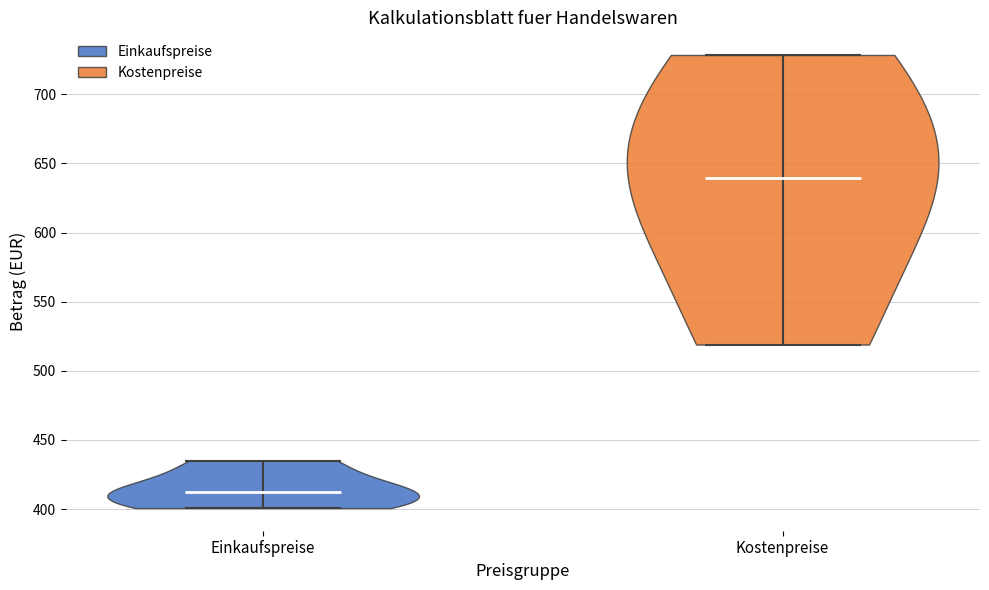

Reading left to right, read every violin against the y-axis: where its median line is, and the lowest and highest points it reaches. The values are not printed on the chart, so give them approximately, as read against the axis.

Einkaufspreise: median line 410, lowest point 400, highest point 435
Kostenpreise: median line 640, lowest point 520, highest point 730